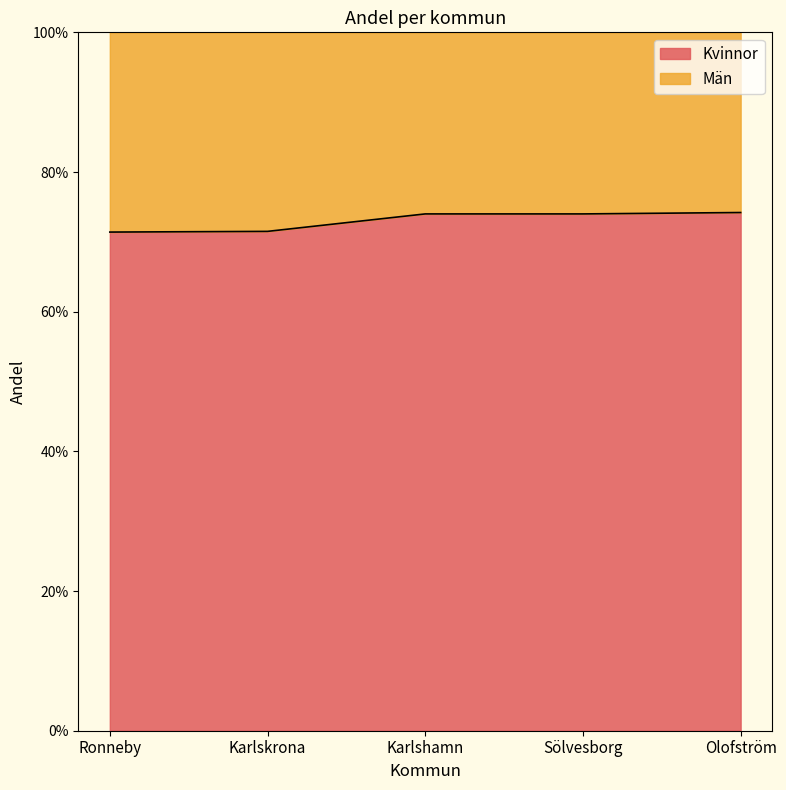

Does the chart have visible grid lines?

No